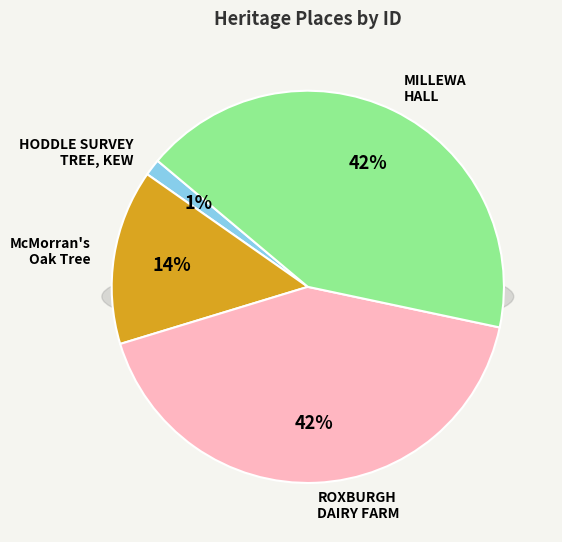

How many segments does this pie chart have?

4